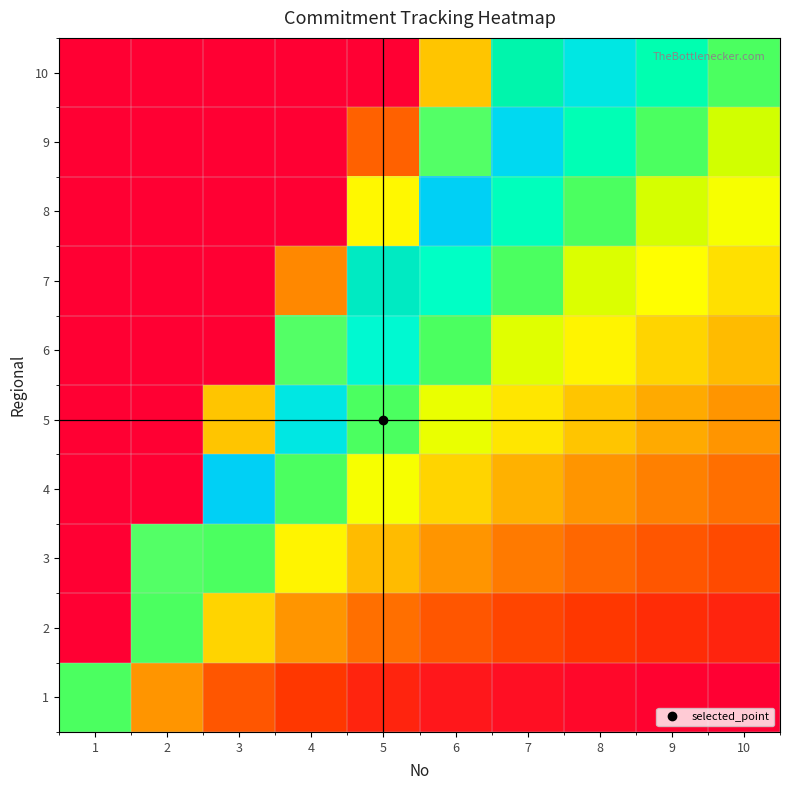

At which category is the sum across all series the highest?

1